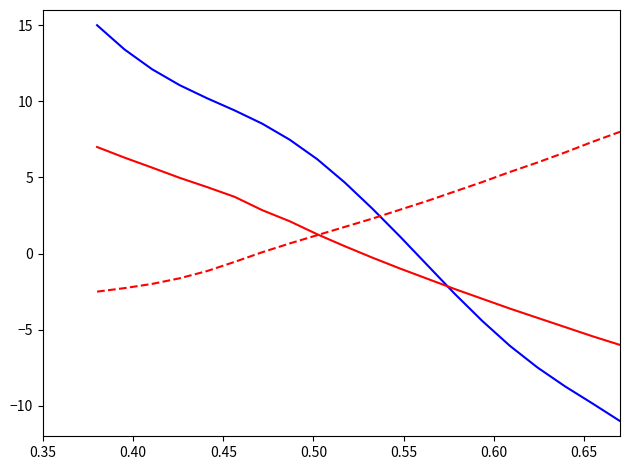

What is the maximum value shown in the chart?

15.0